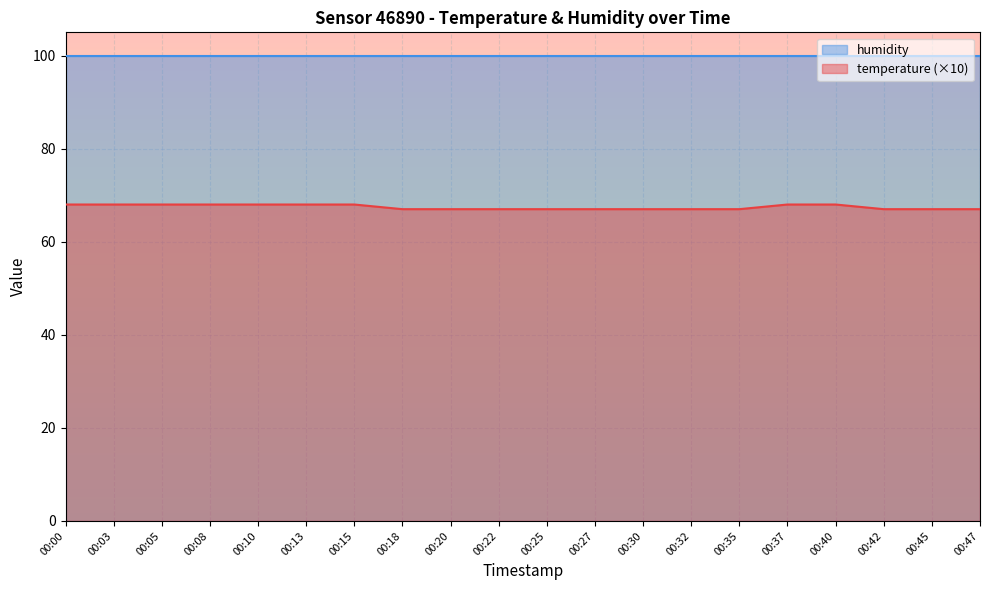

What is the ratio of the value at 00:00 to the value at 00:20?

1.0